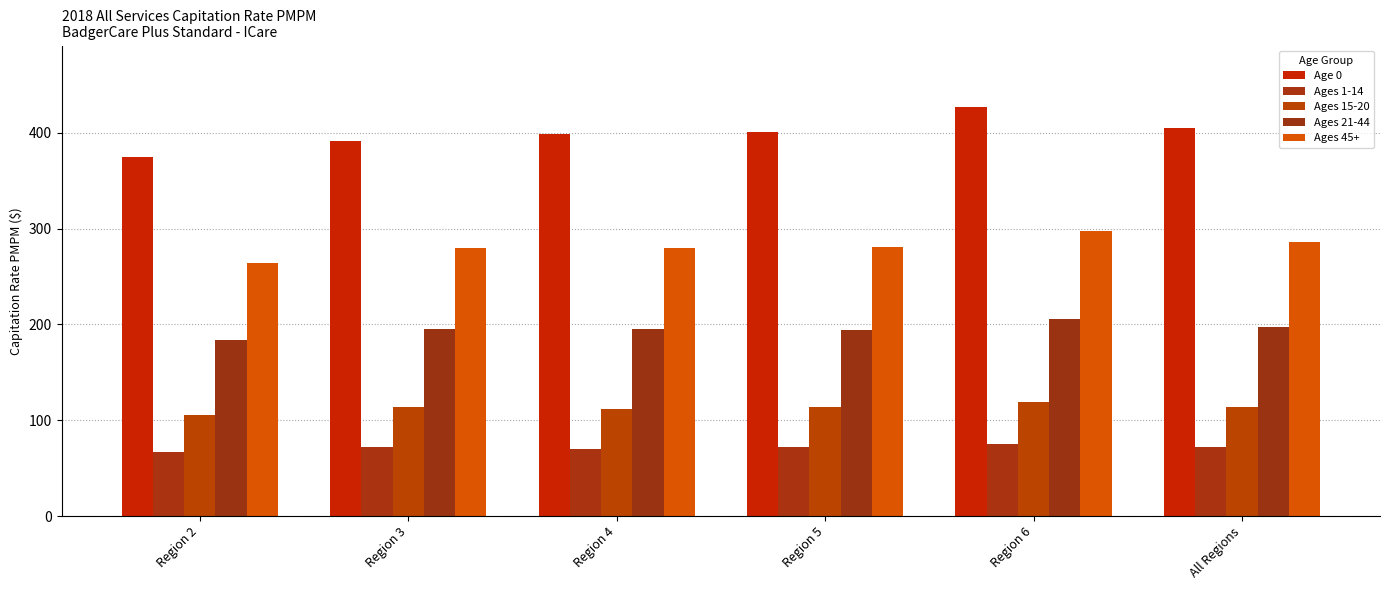

What is the label of the 5th bar from the left?

Region 6